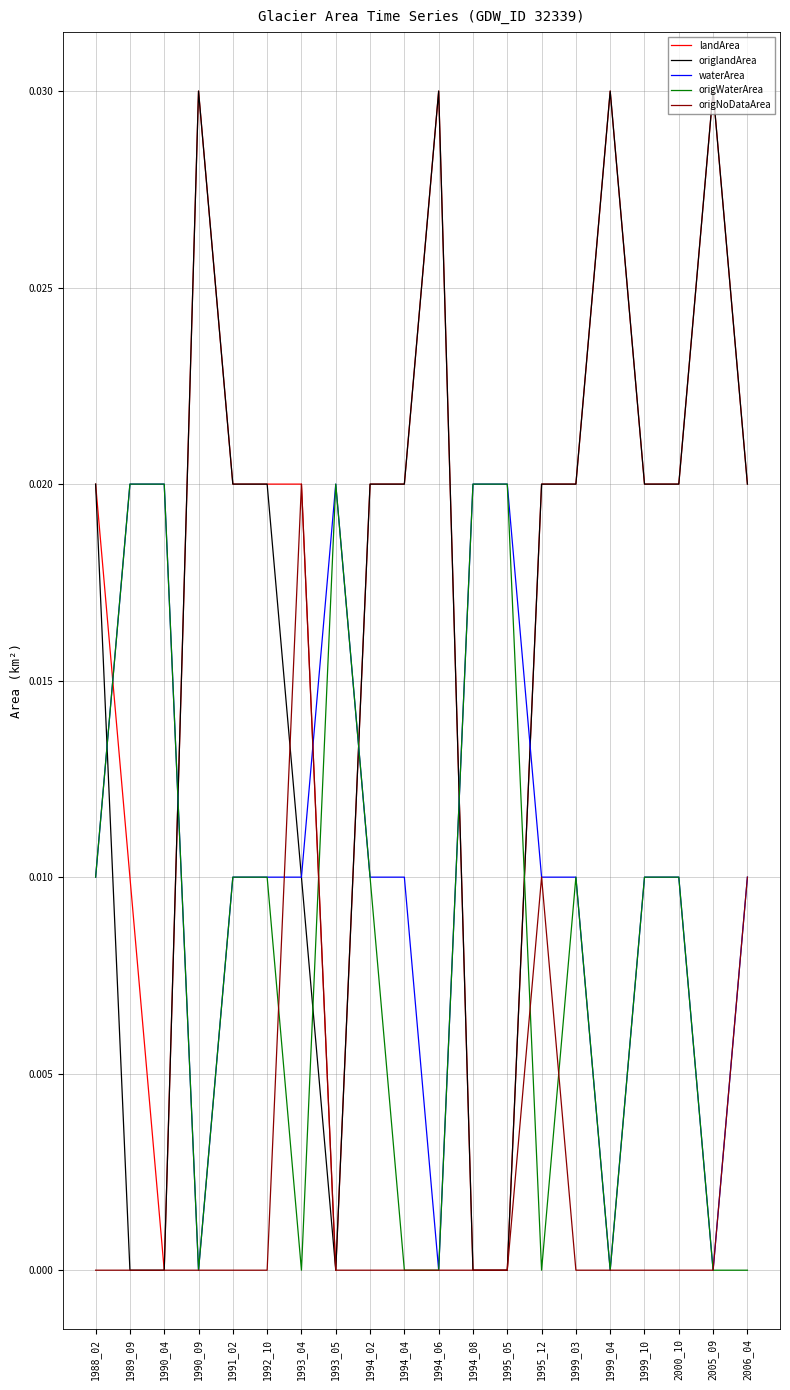

Where do landArea and waterArea first cross each other?

1988_02 and 1989_09